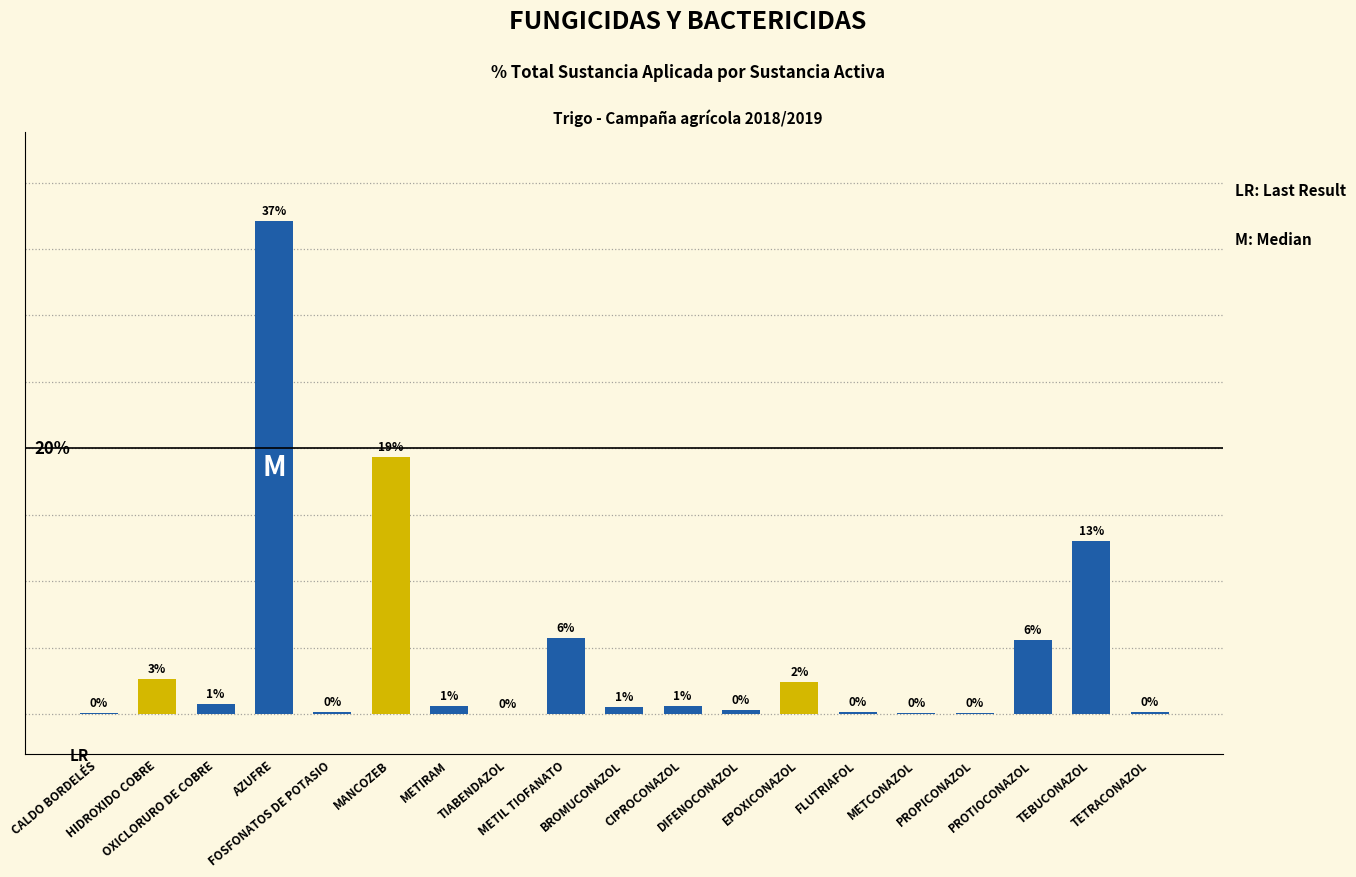

Is it true that the value at PROPICONAZOL is 0.1?

True